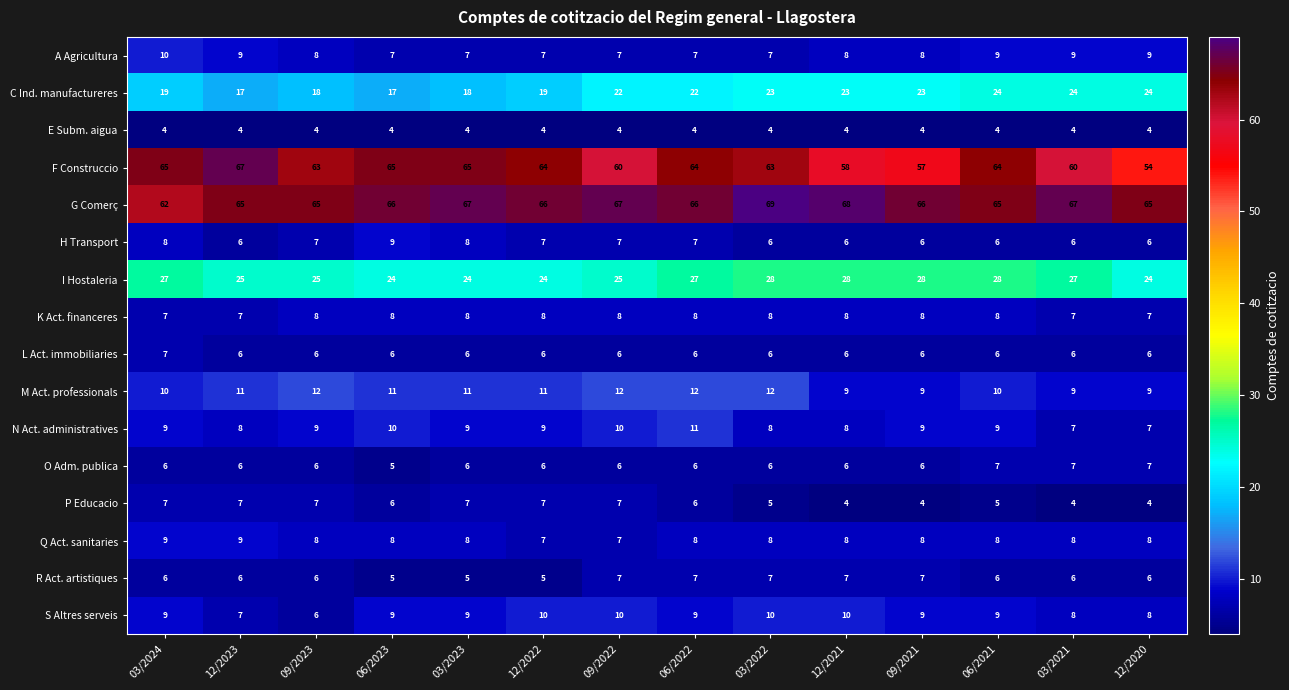

True or false: R Act. artistiques has a value of 5 at 06/2023.

True